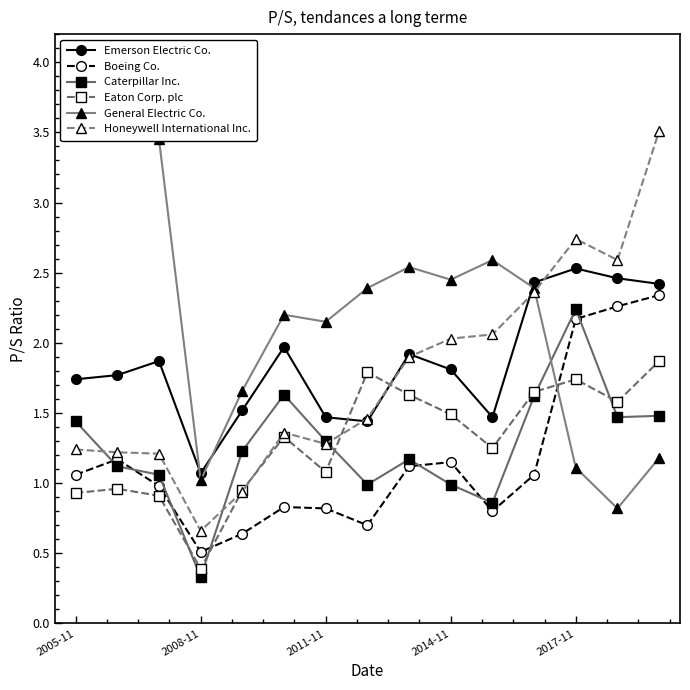

How many times do General Electric Co. and Caterpillar Inc. cross each other?

1